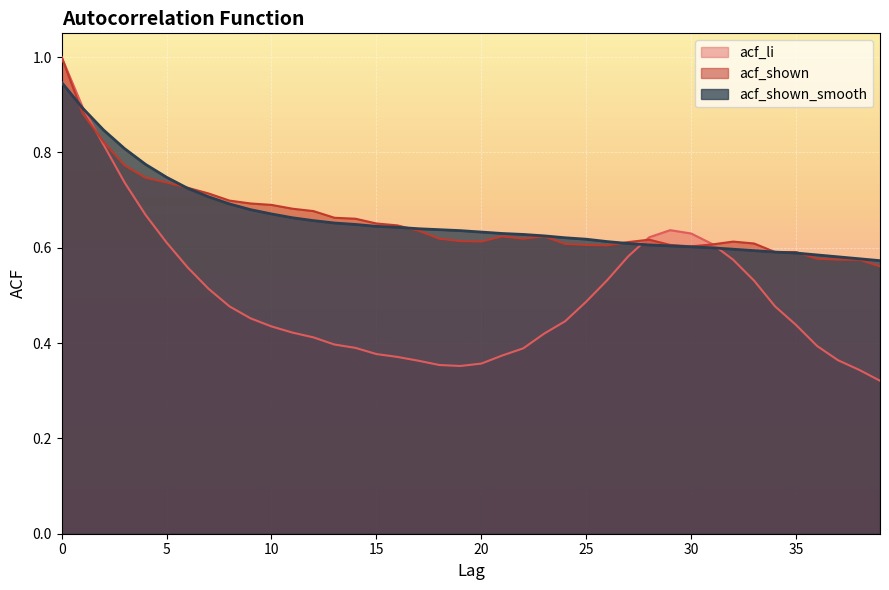

Where is acf_li nearest to the value 0?

39